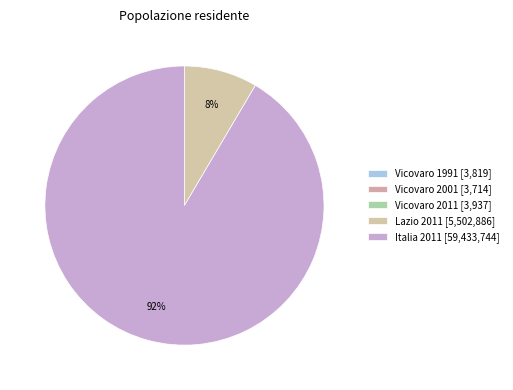

Is it true that Vicovaro 2001 is 9% of the pie?

False